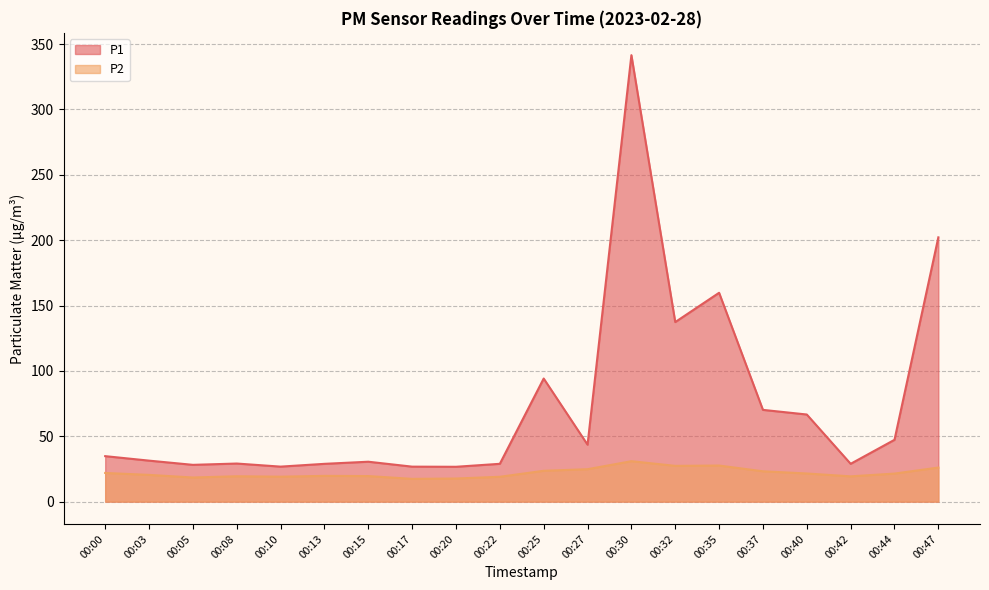

What is the approximate value of P2 at 00:37?

23.2